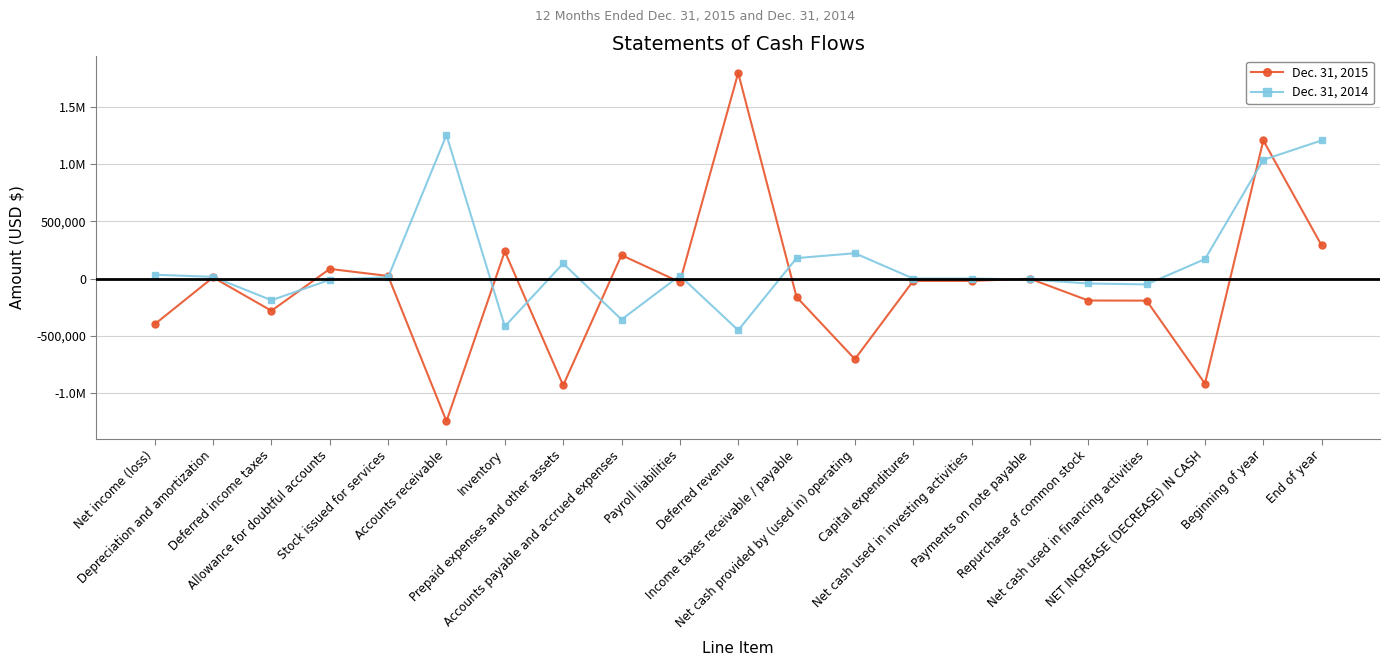

Does the chart have visible grid lines?

Yes